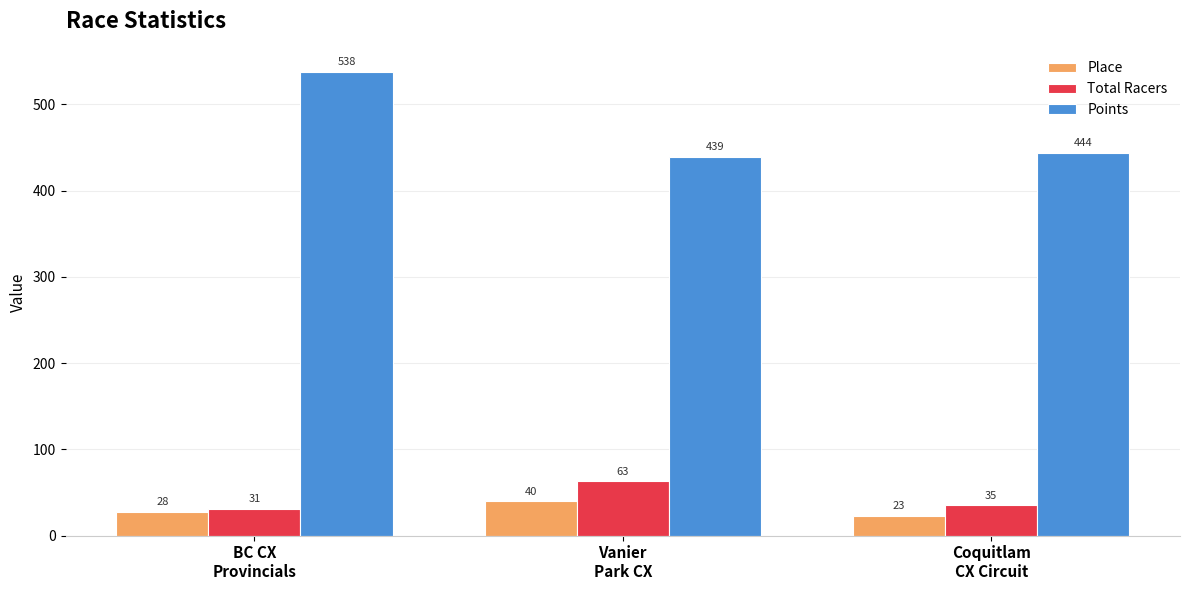

Count the Place values in the range 23 to 40.

3